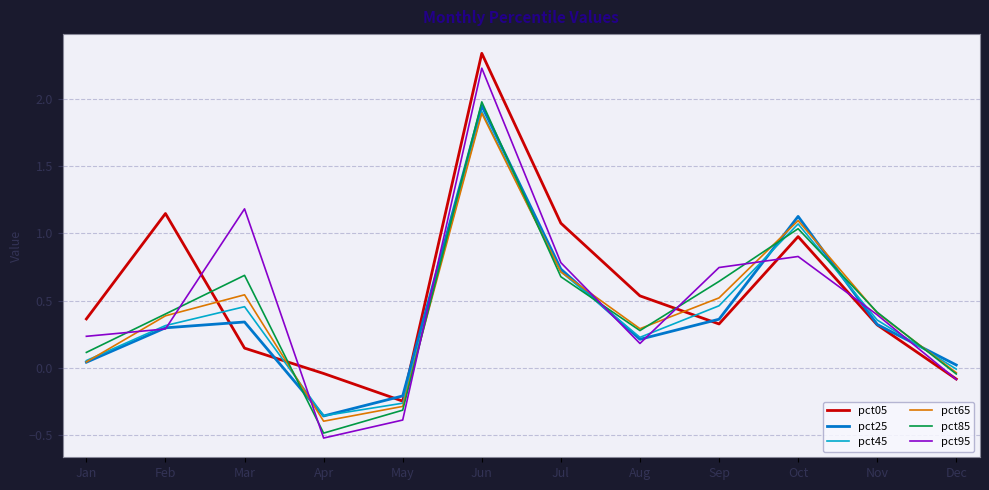

Is the value of pct05 at Aug greater than the value of pct65 at Jul?

No